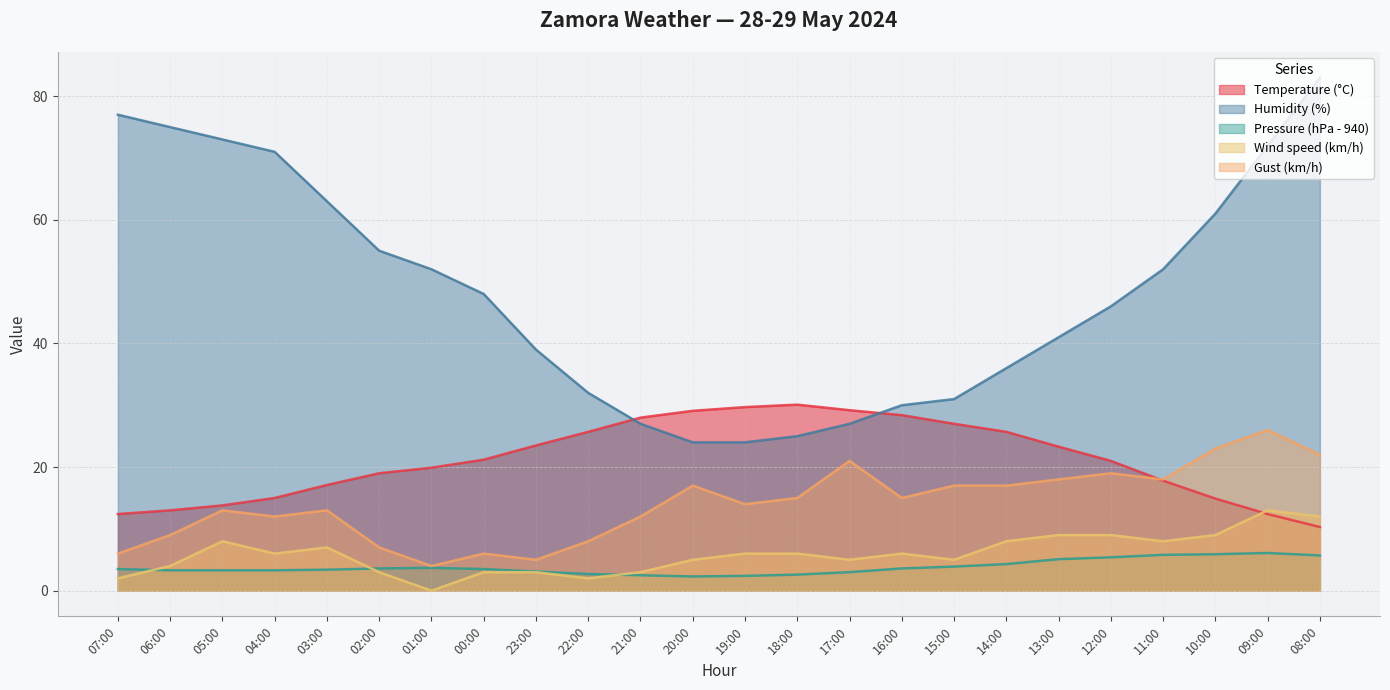

How many series are shown in this chart?

5